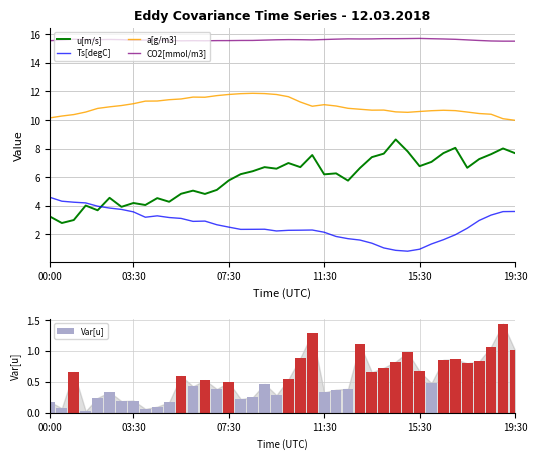

What is the minimum value for a[g/m3]?

10.0